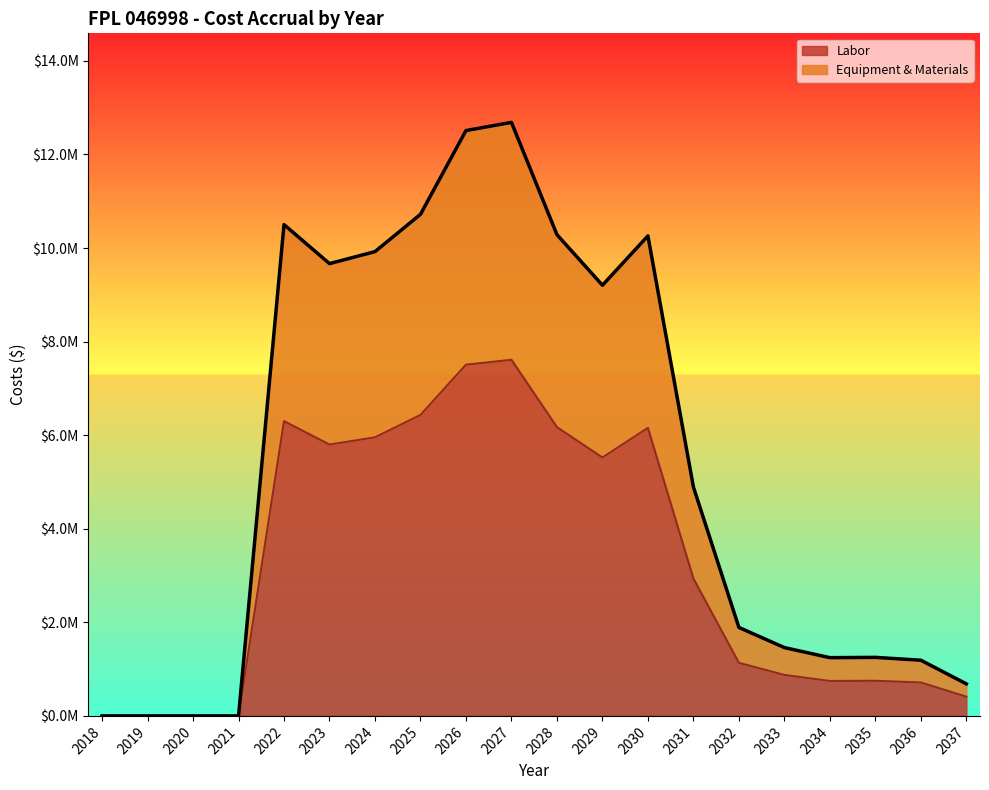

How many values in Yearly Totals are above zero?

16